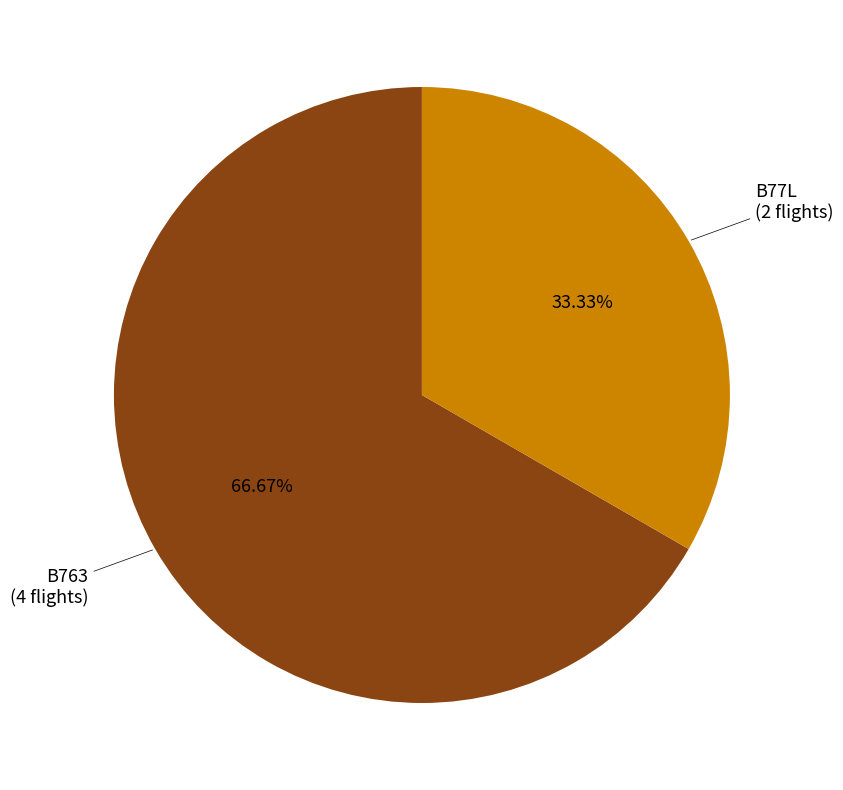

Count the number of slices in the pie.

2